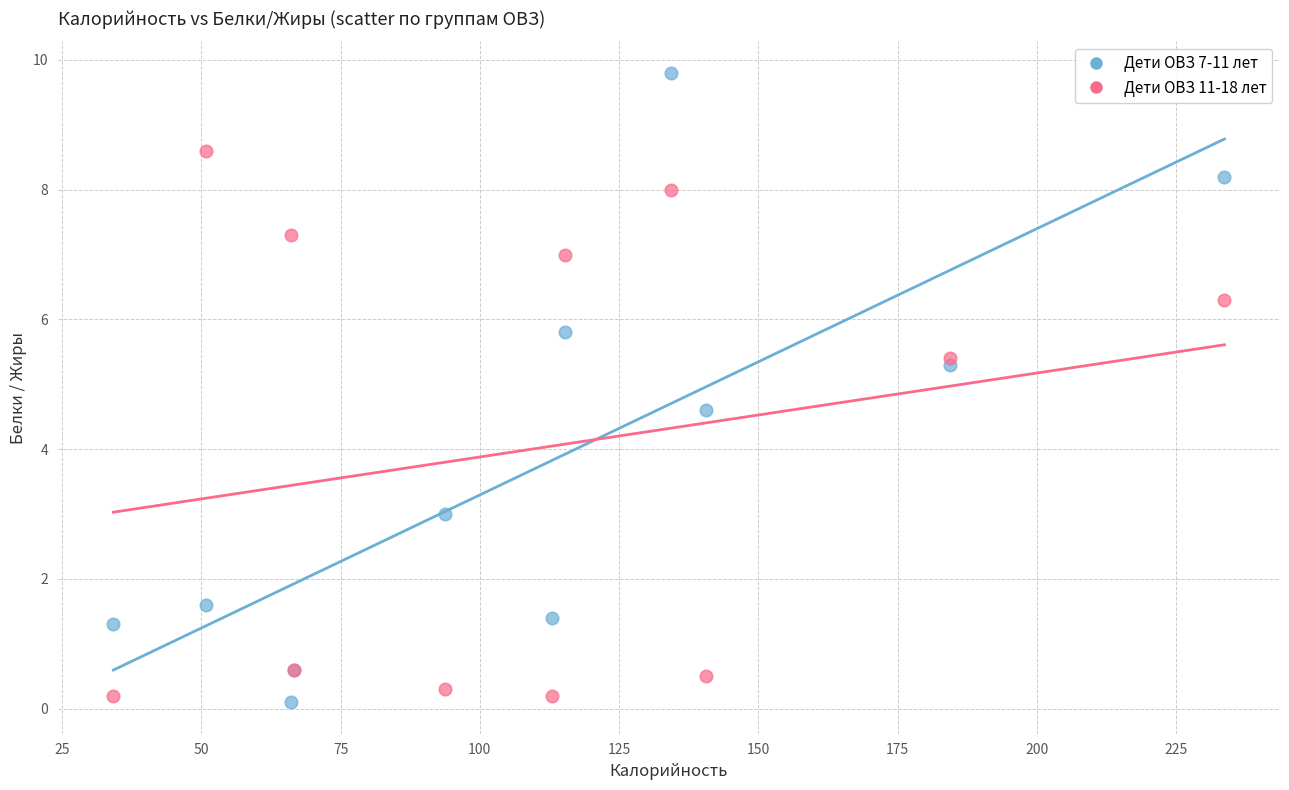

Which series contains the lowest Y value?

Дети ОВЗ 7-11 лет